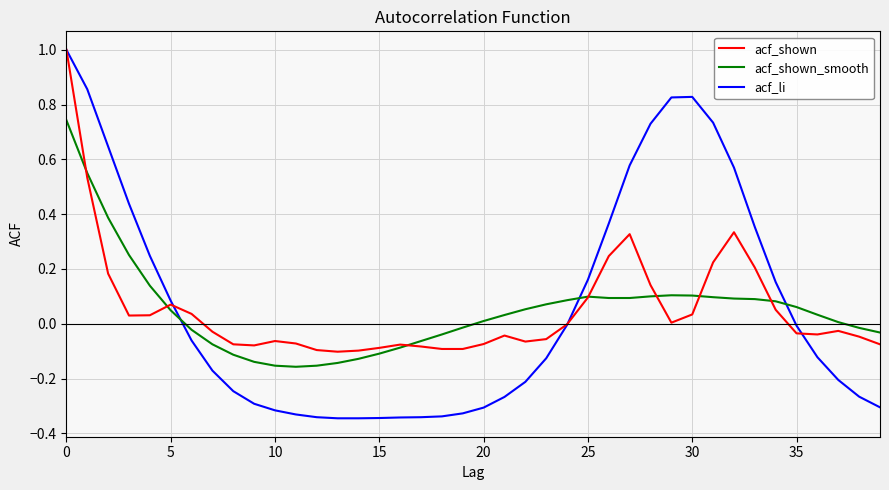

Which series has the widest spread of values?

acf_li